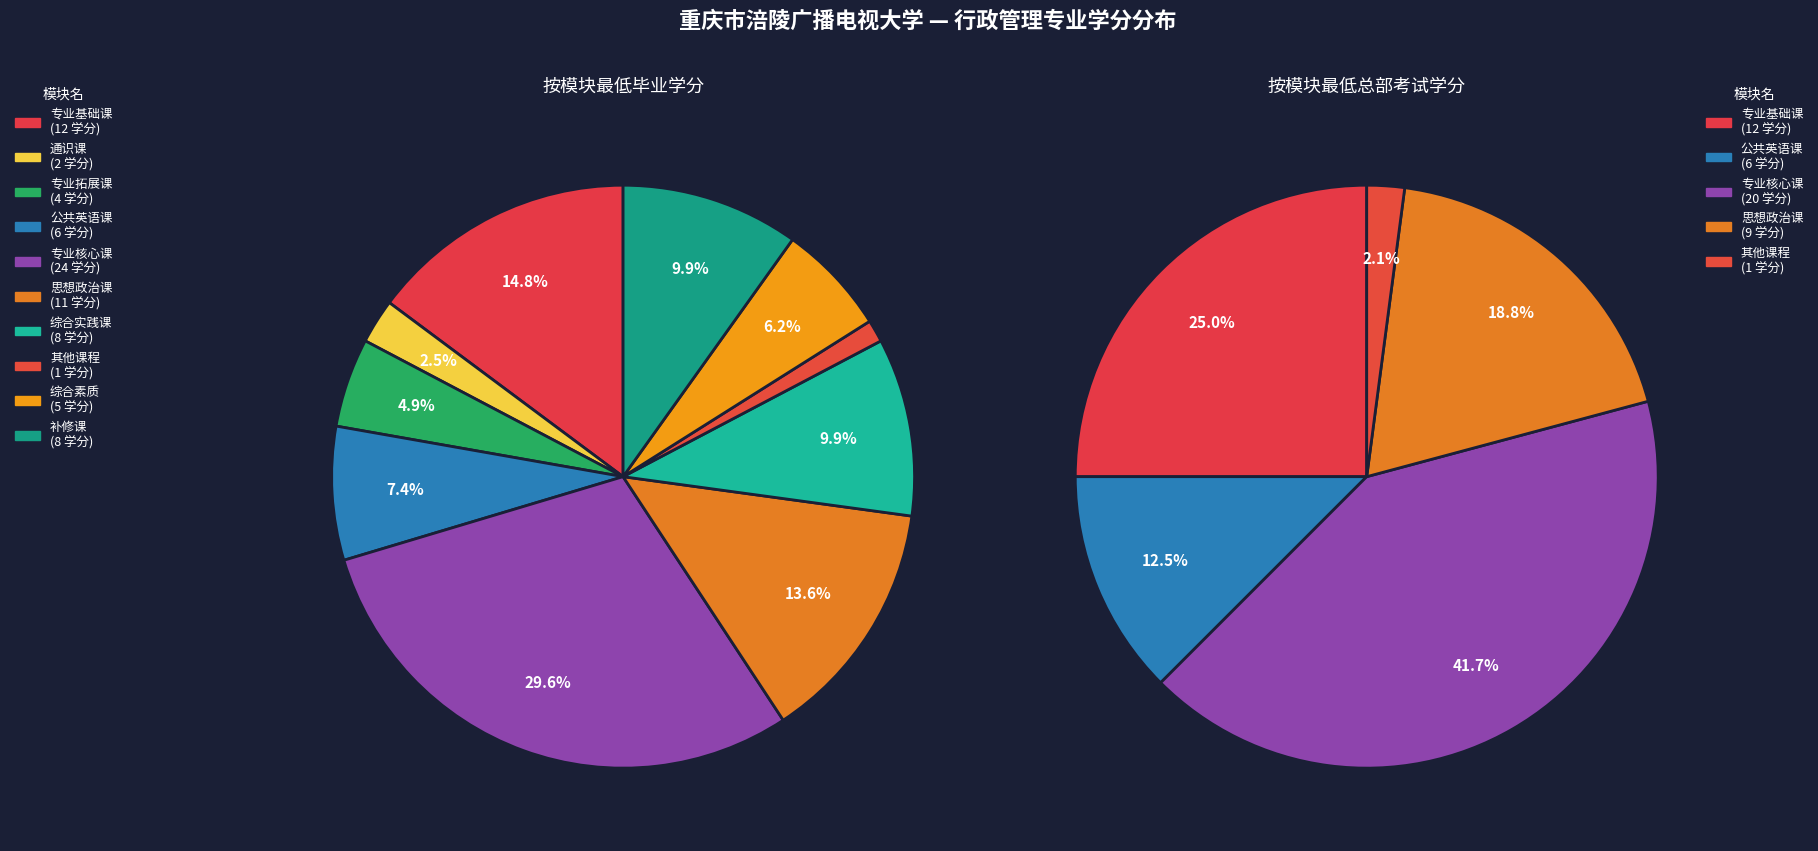

The 补修课 slice represents 1% of the pie. True or false?

False